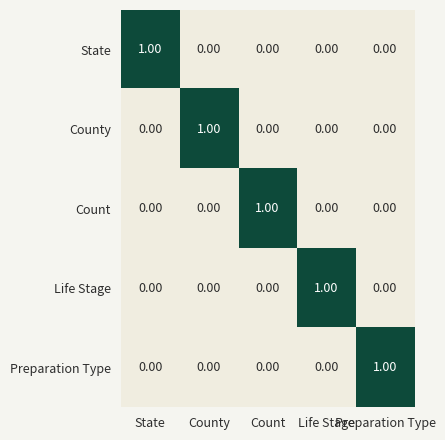

What is the total value across all series at Life Stage?

1